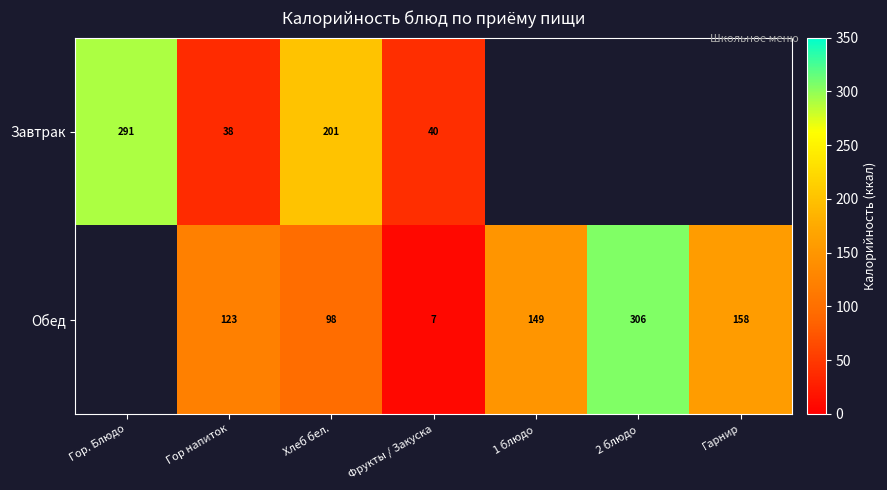

The Обед series shows 200 at 1 блюдо. True or false?

False